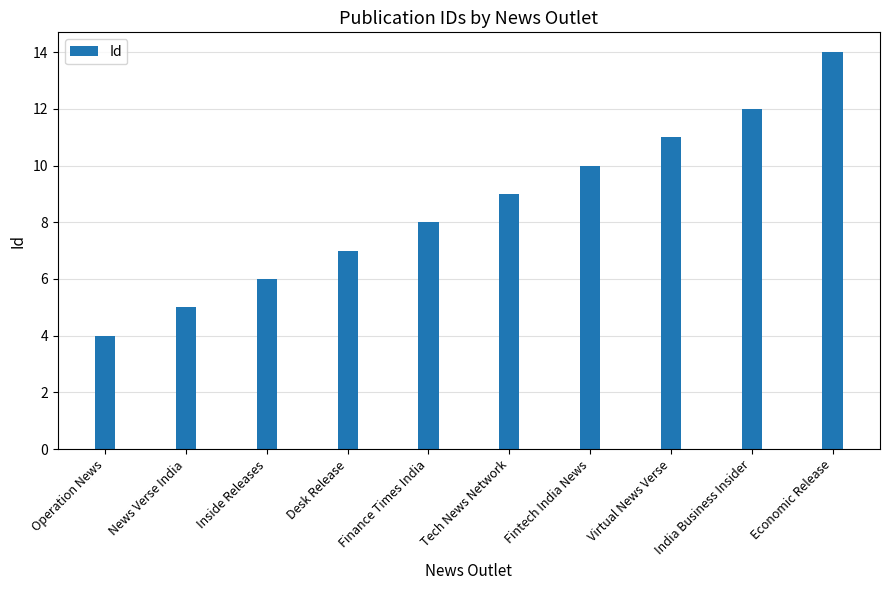

How many values are below 9?

5